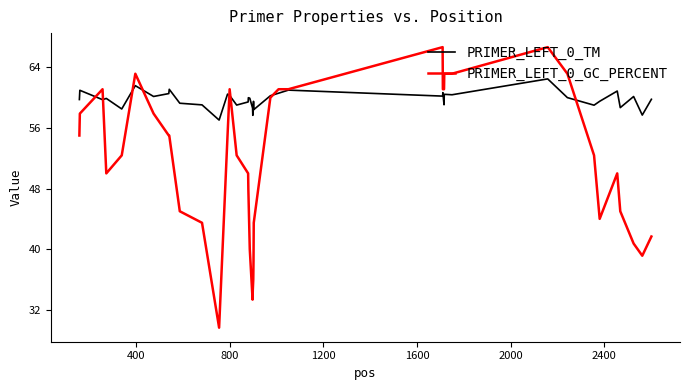

Which series has the largest total across all categories?

PRIMER_LEFT_0_TM